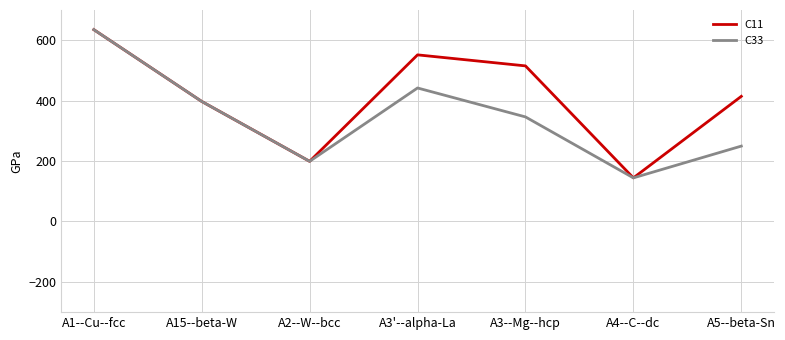

The value of C11 at A3--Mg--hcp is 839.3. True or false?

False